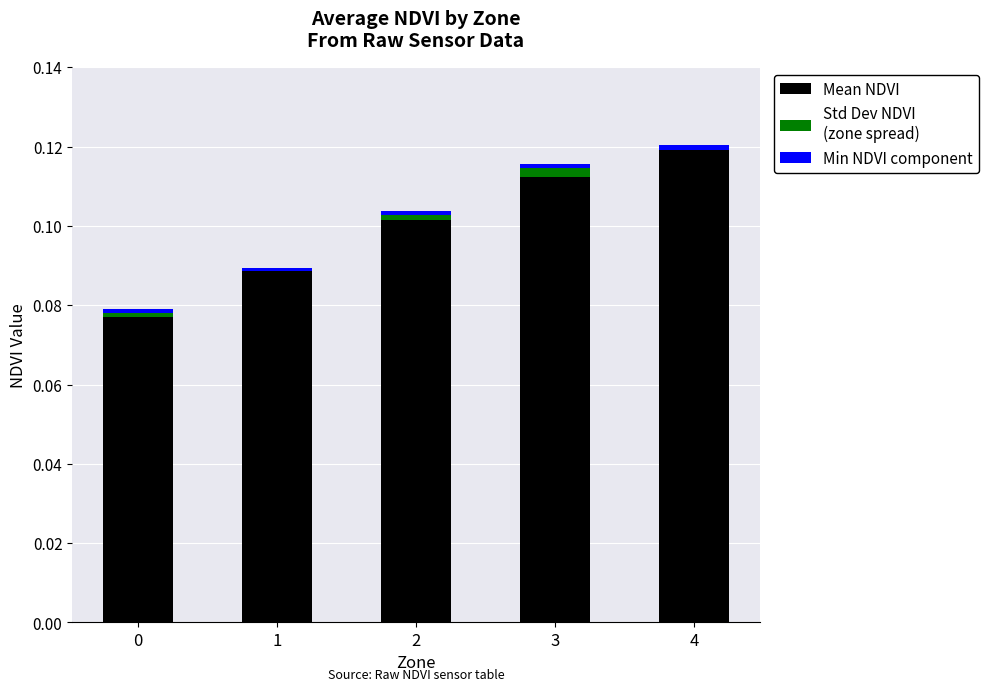

Between 3 and 2, which is larger?

3